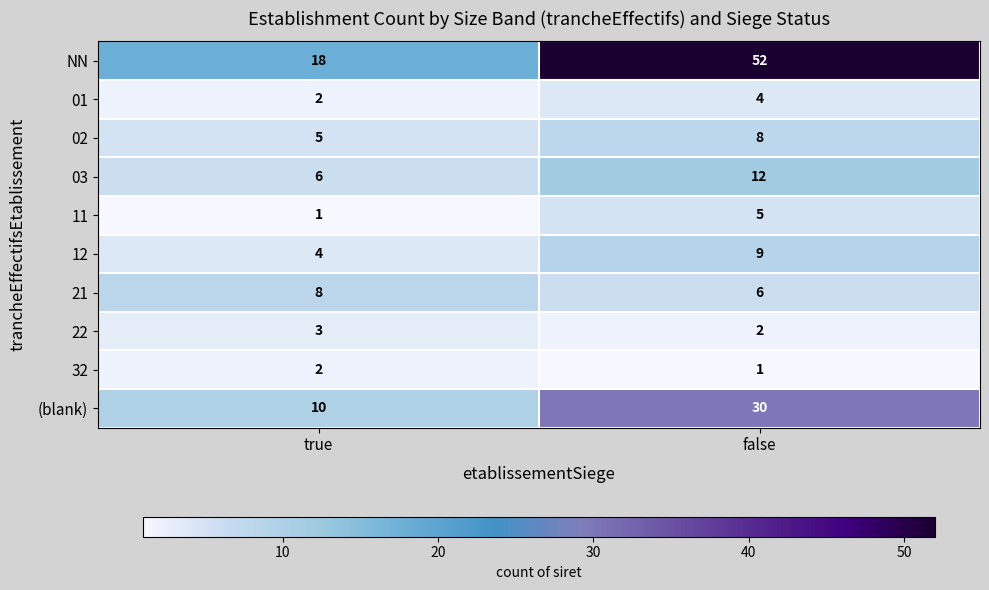

Between true and false, which series saw the biggest shift?

NN